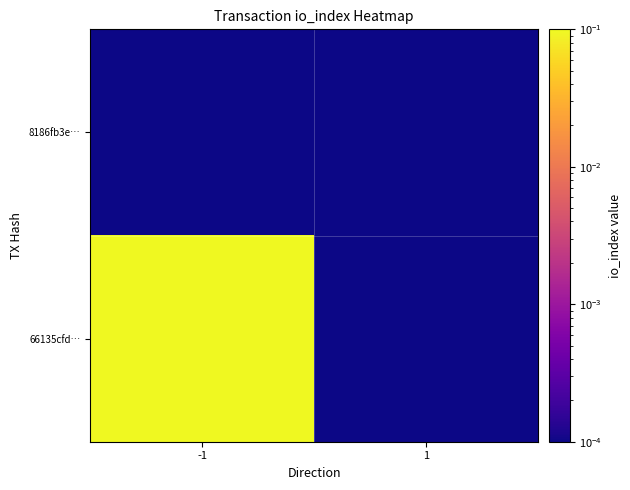

What is the spread (max minus min) of values at -1?

3.0